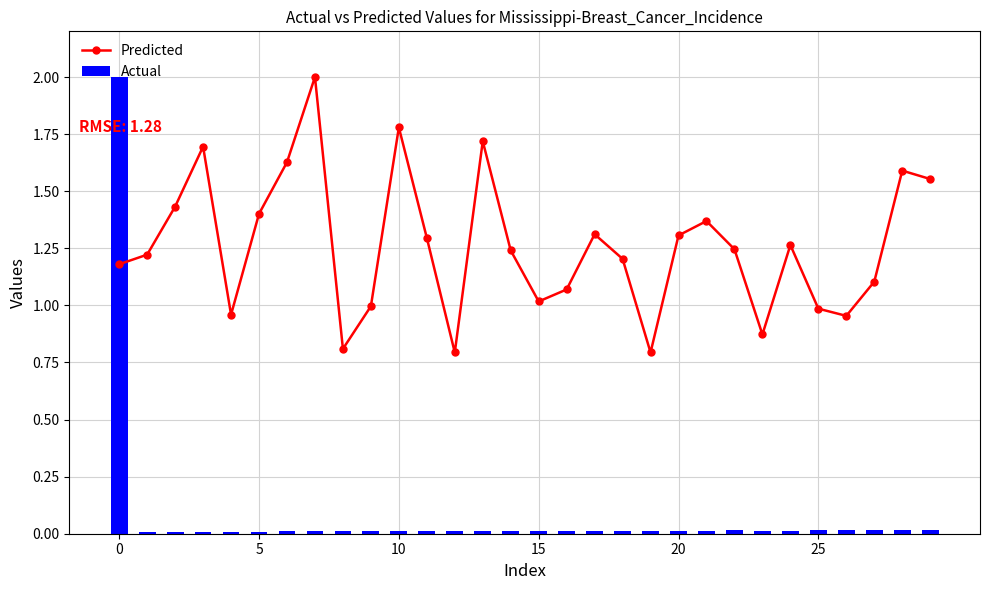

The Predicted series shows 0.5 at 20. True or false?

False